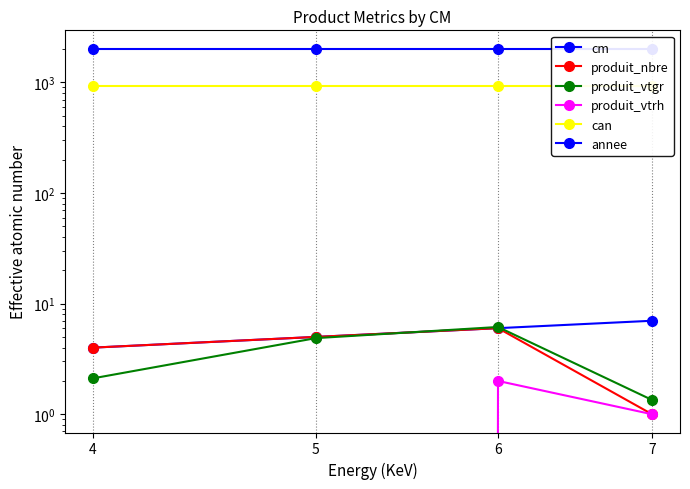

Which series has the largest total across all categories?

annee